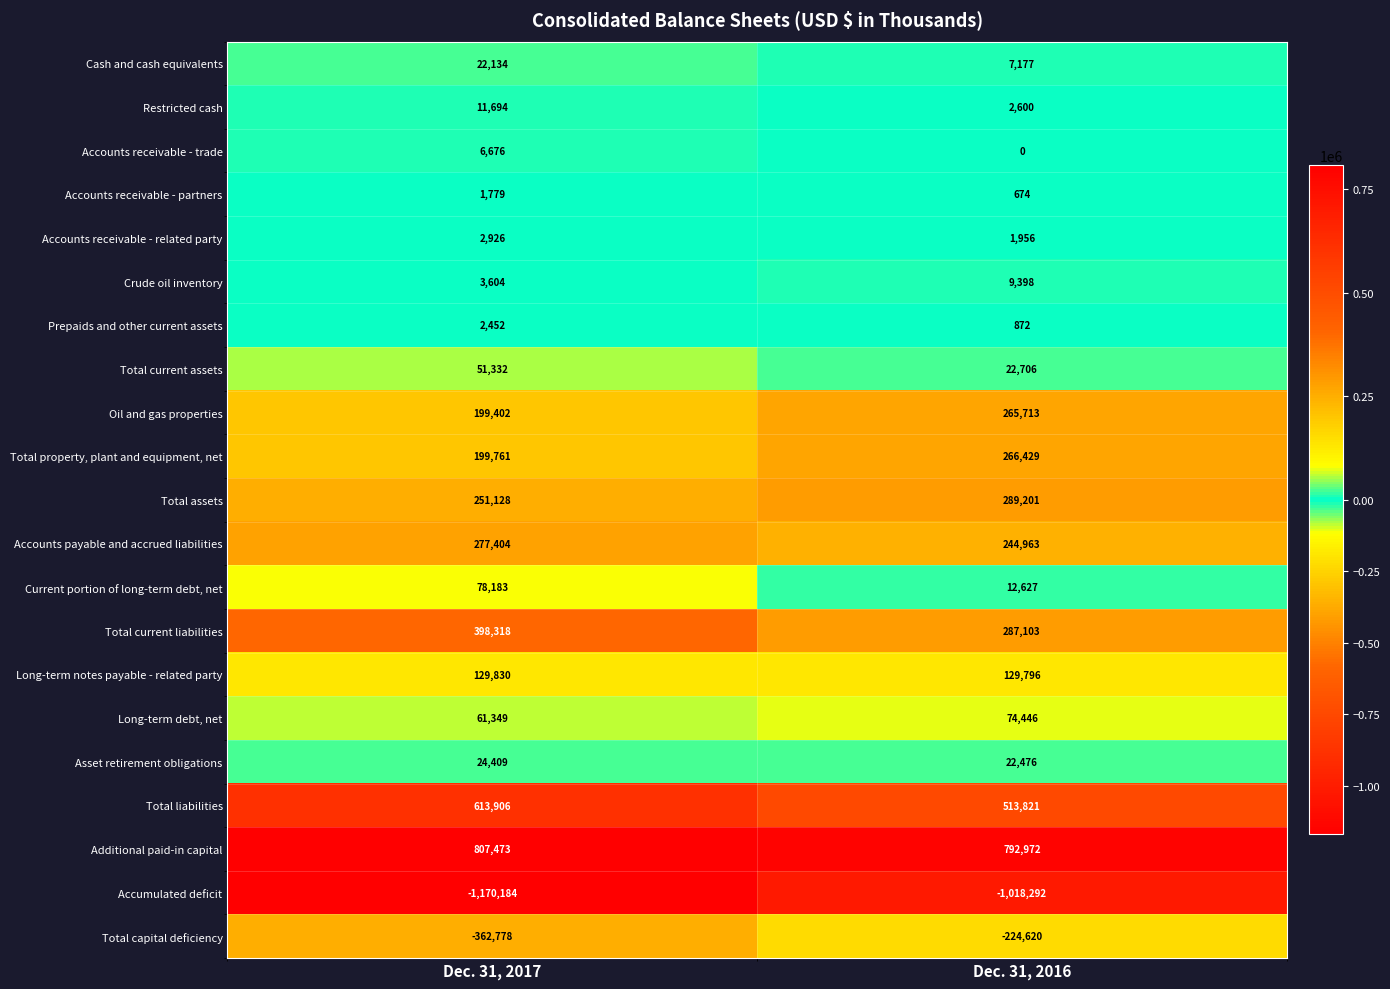

Rank the categories by Accounts receivable - partners value from lowest to highest.

Dec. 31, 2016, Dec. 31, 2017